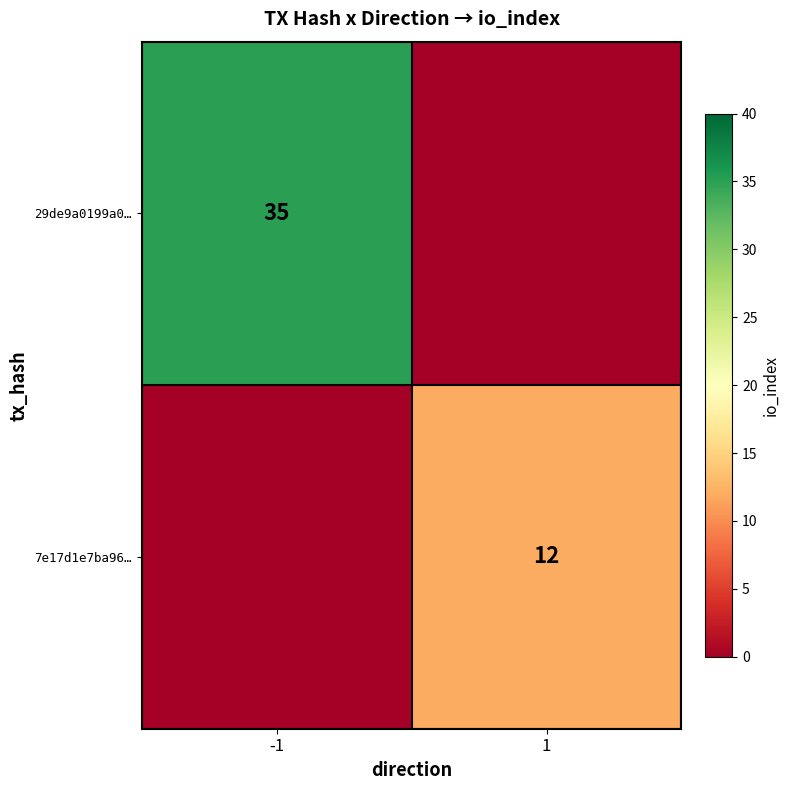

Is the value of 7e17d1e7ba96… at 1 greater than the value of 29de9a0199a0… at -1?

No